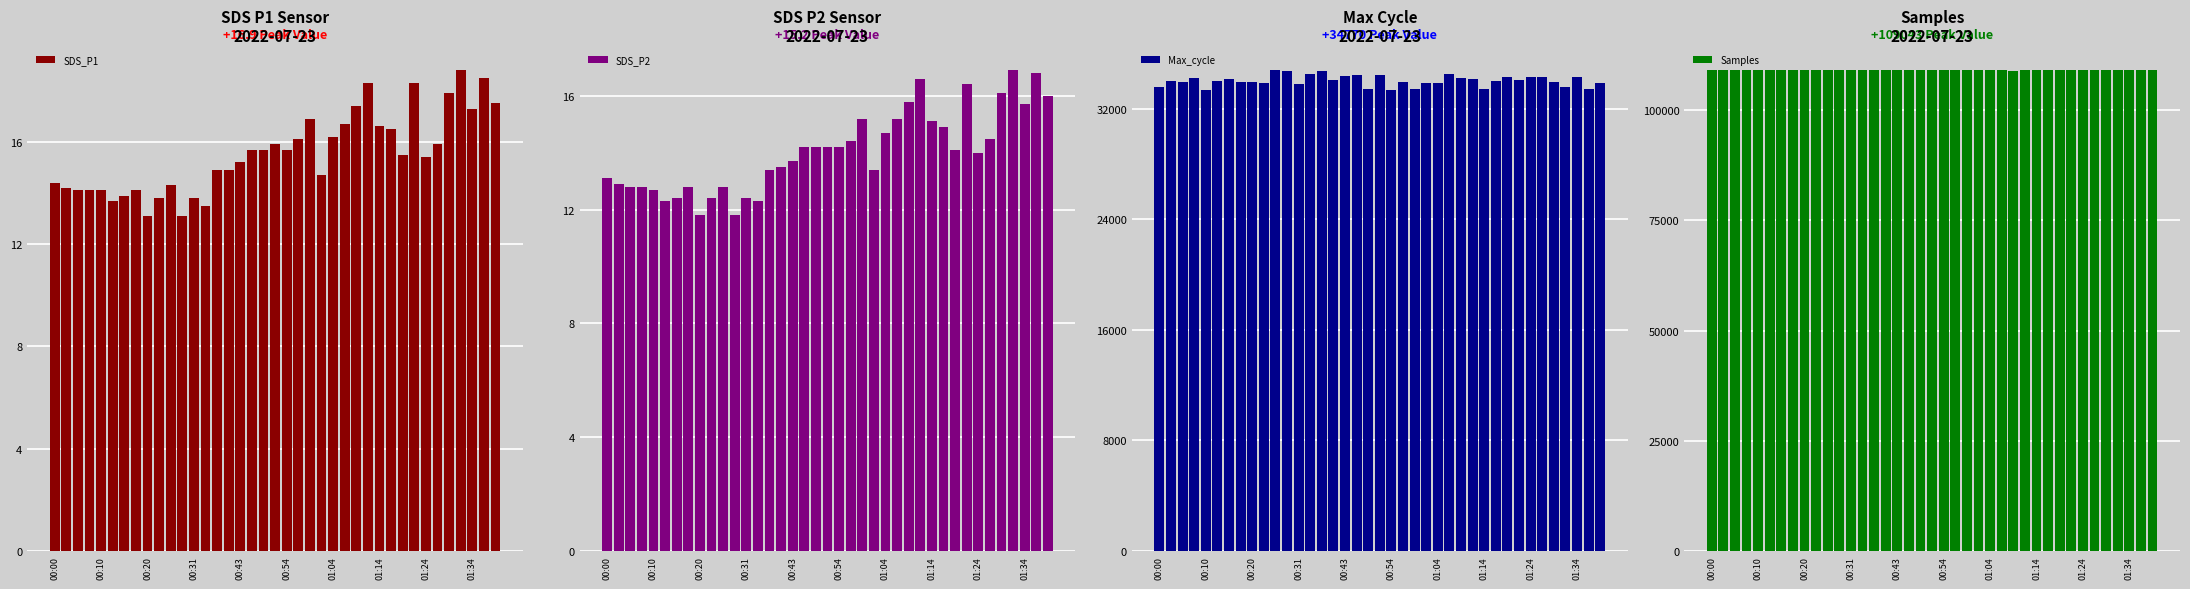

What is the difference between the maximum and minimum values in the SDS_P1 series?

5.7